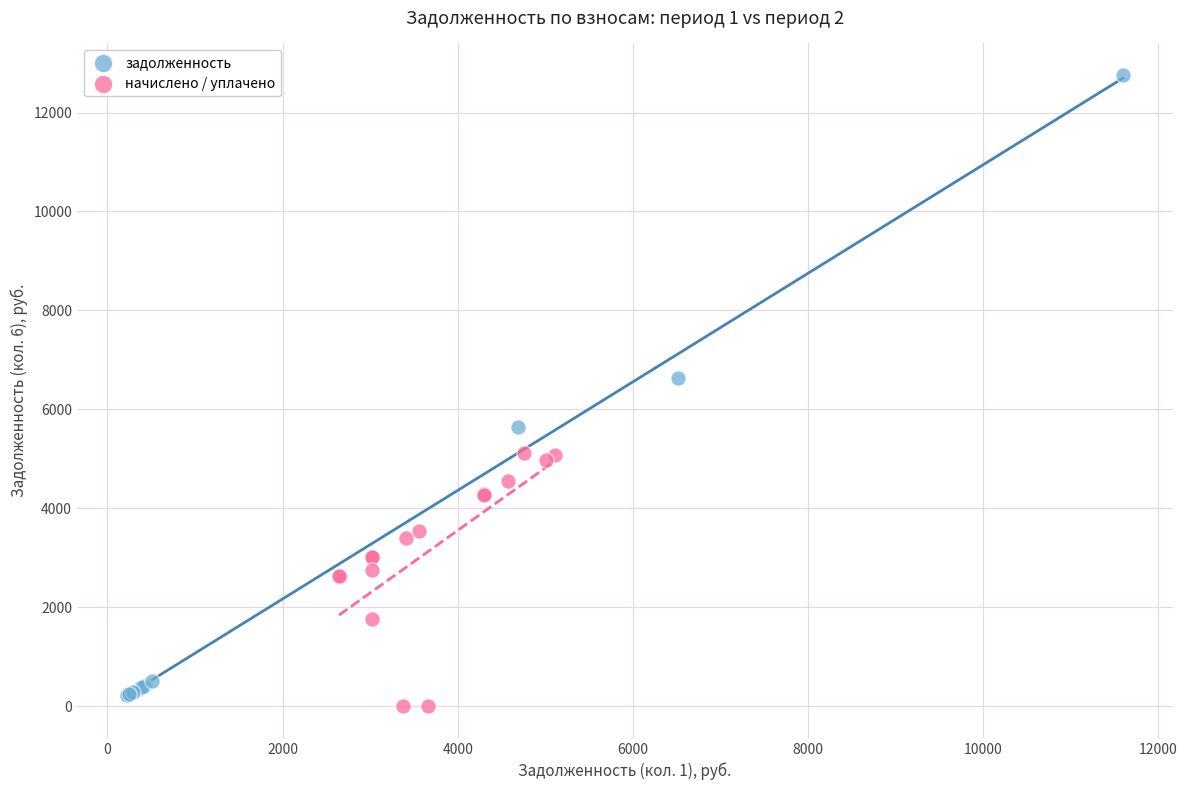

Which series has the largest Y range (max minus min)?

задолженность